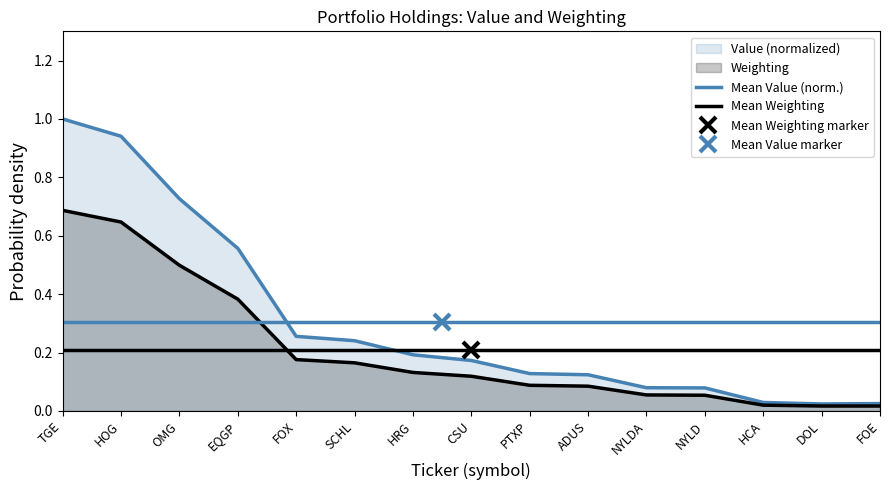

Rank the series by their maximum value, from lowest to highest.

Mean Weighting, Mean Value (norm.)